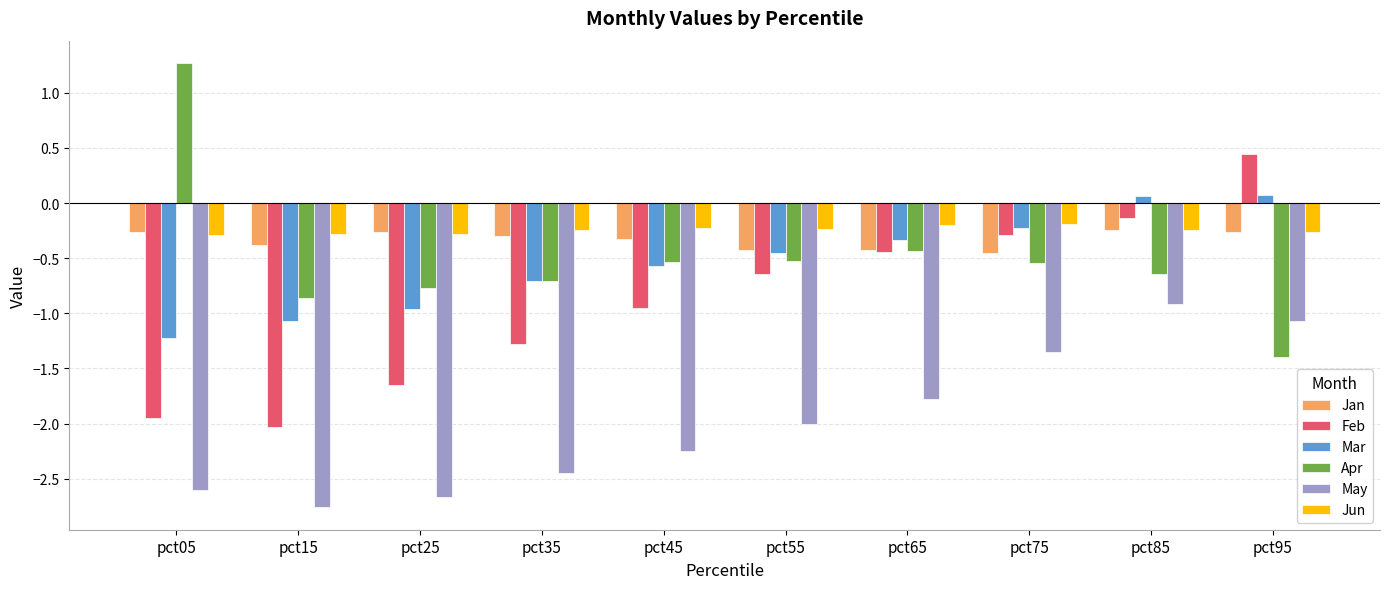

What is the difference between the Feb values at pct65 and pct35?

0.8